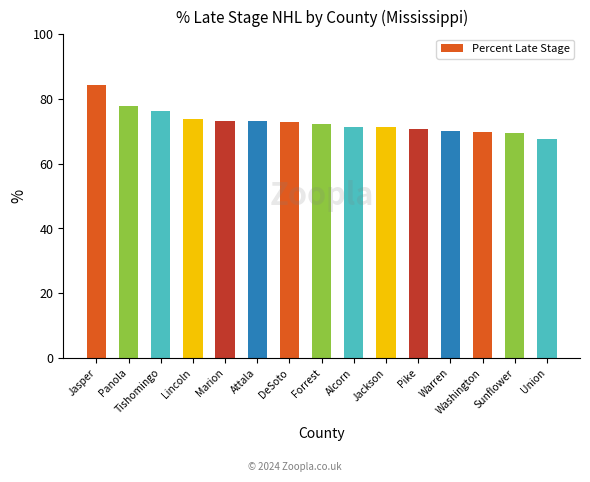

What is the difference between the maximum and minimum values?

16.5